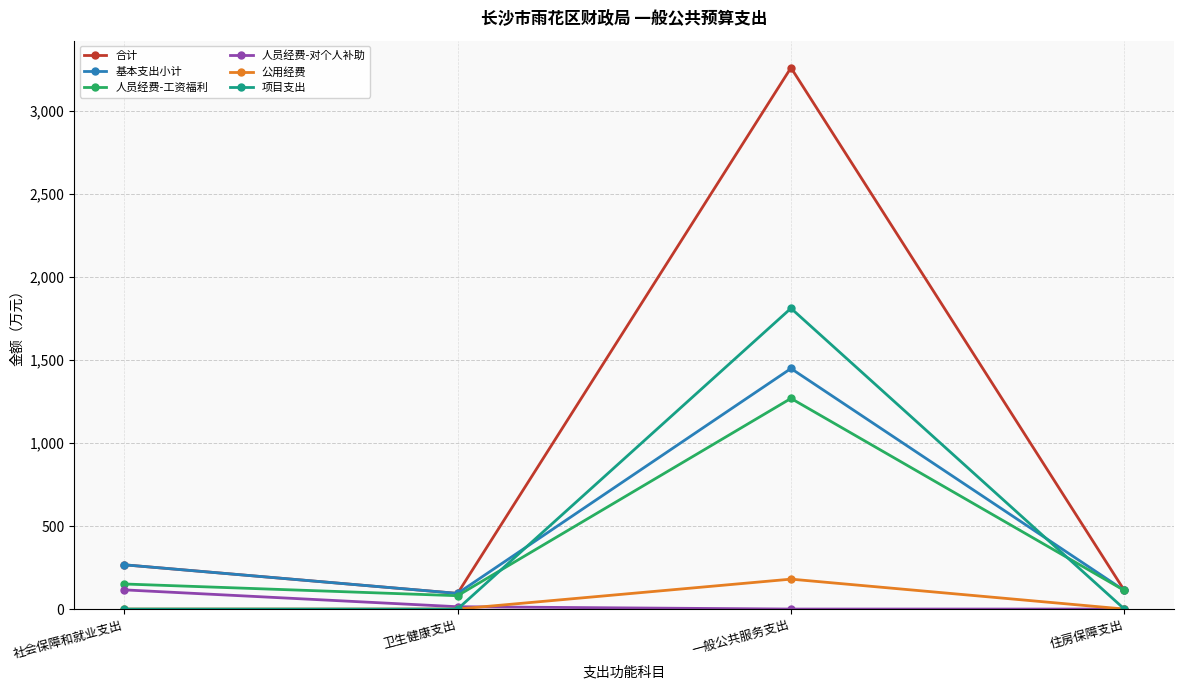

True or false: 项目支出 and 合计 intersect in this chart.

False